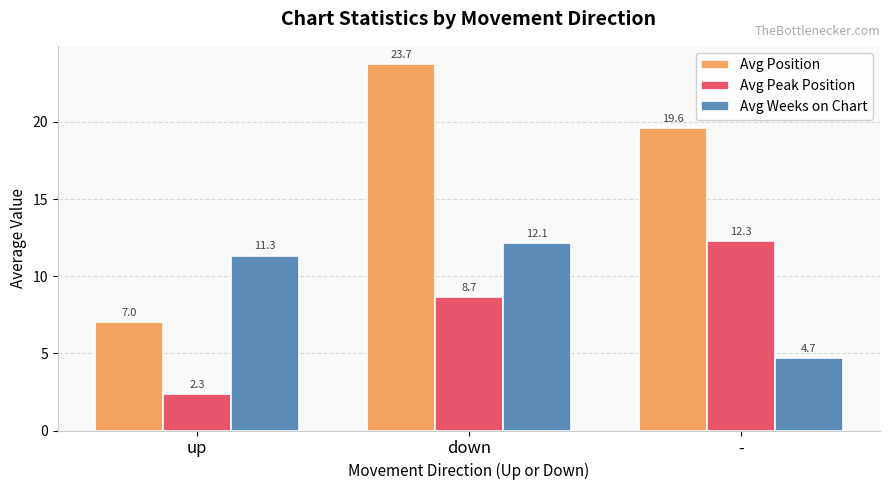

List the series in order of their peak value, highest first.

Avg Position, Avg Peak Position, Avg Weeks on Chart